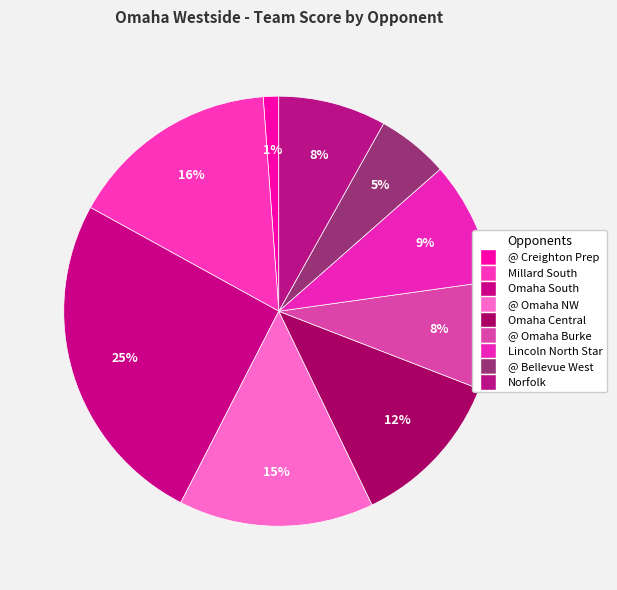

Count the number of slices in the pie.

9